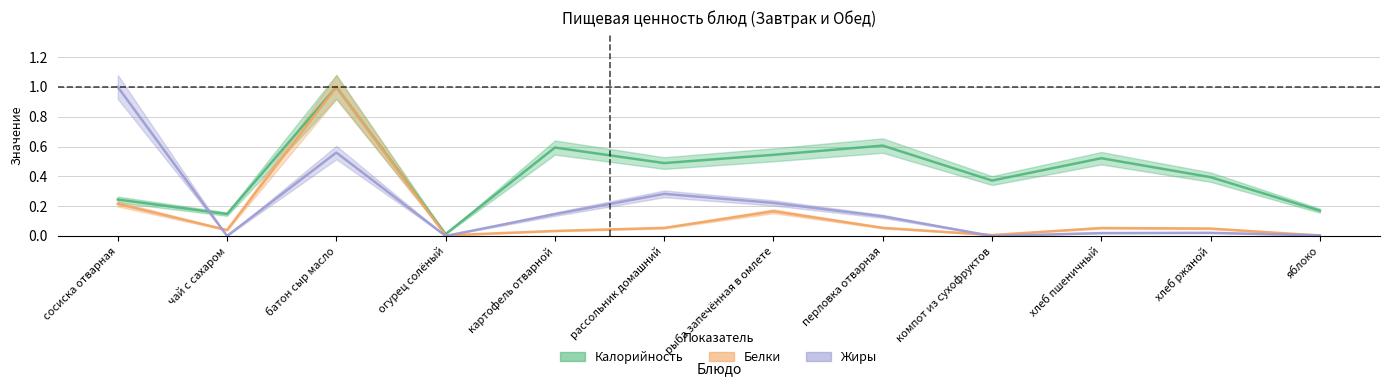

What is the value of the Калорийность point at the 10th from the left?

0.5